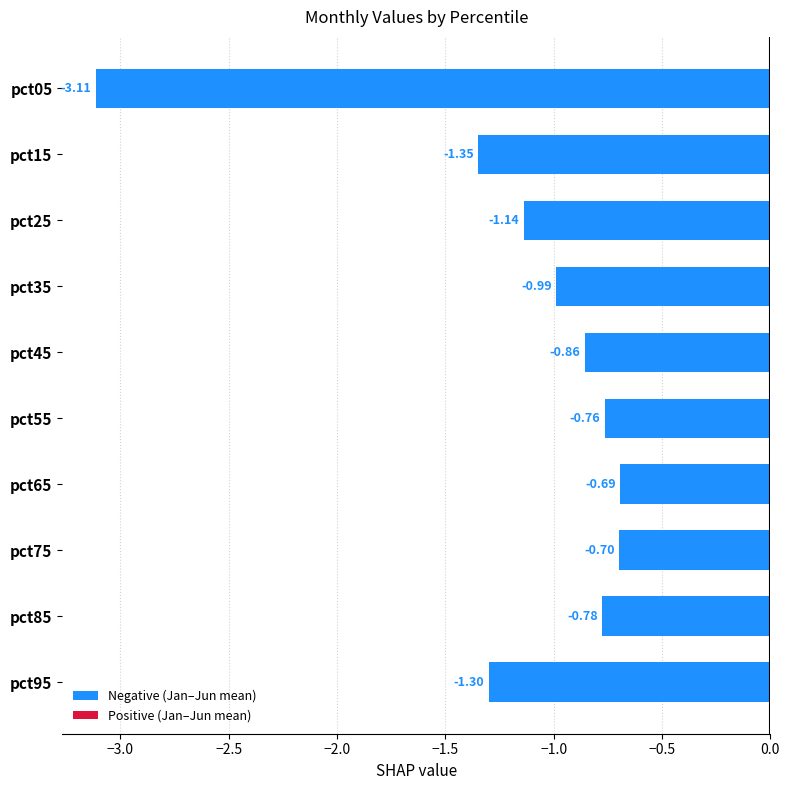

What is the difference between the maximum and second lowest values?

0.7